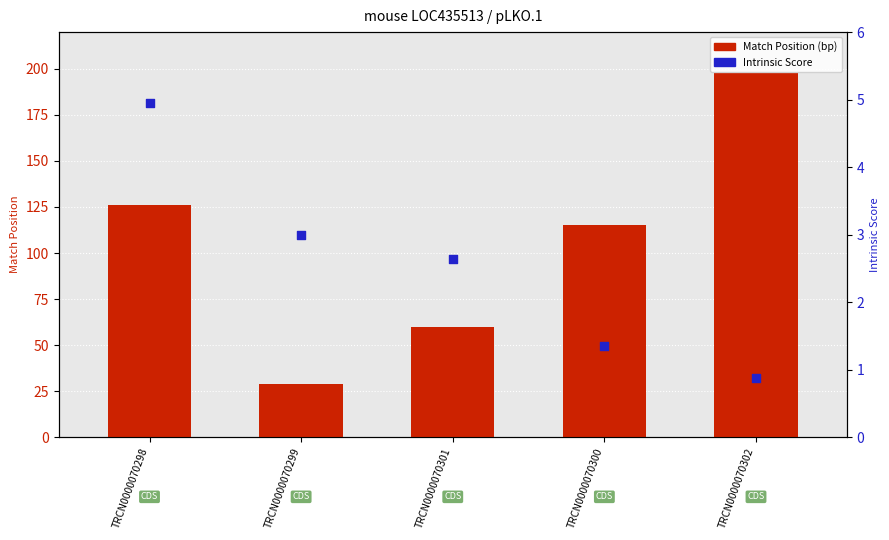

Which series contains the lowest Y value?

Intrinsic Score